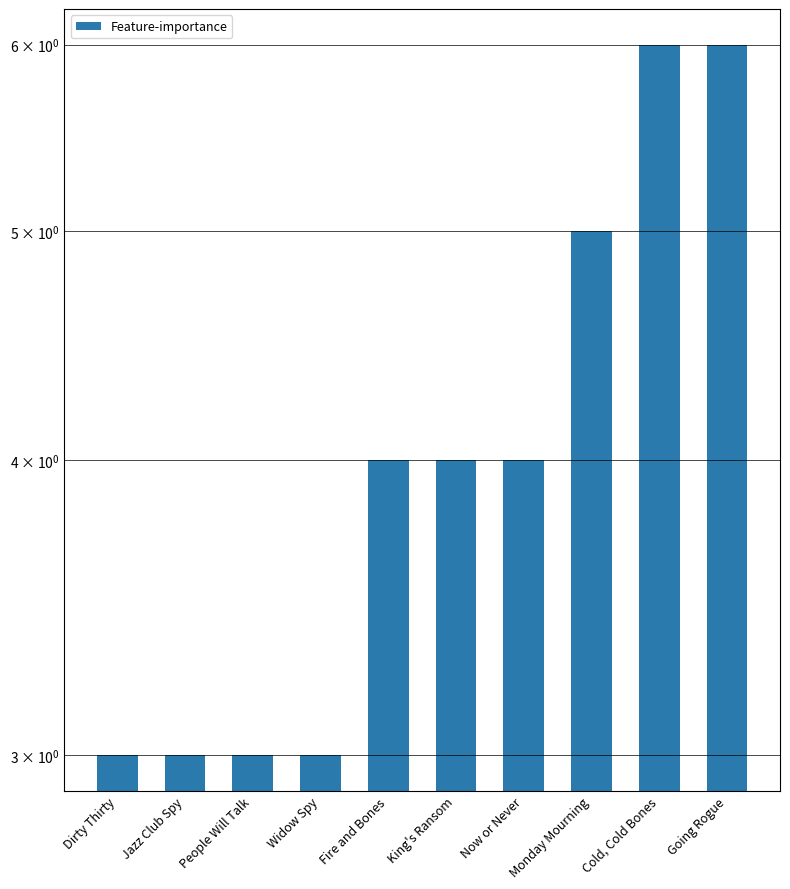

What is the label of the 3rd bar from the right?

Monday Mourning